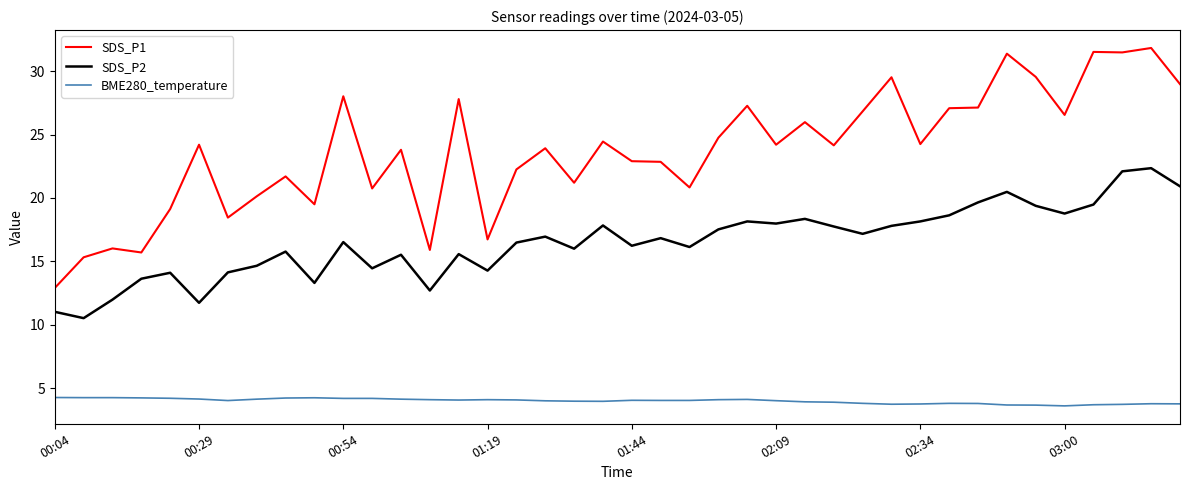

True or false: BME280_temperature and SDS_P1 cross at least once.

False